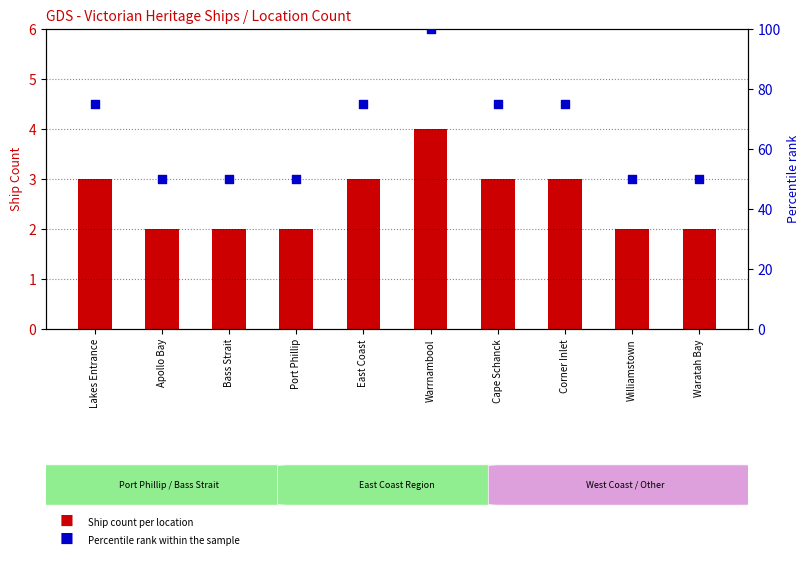

Which series contains the highest Y value?

Percentile rank within the sample